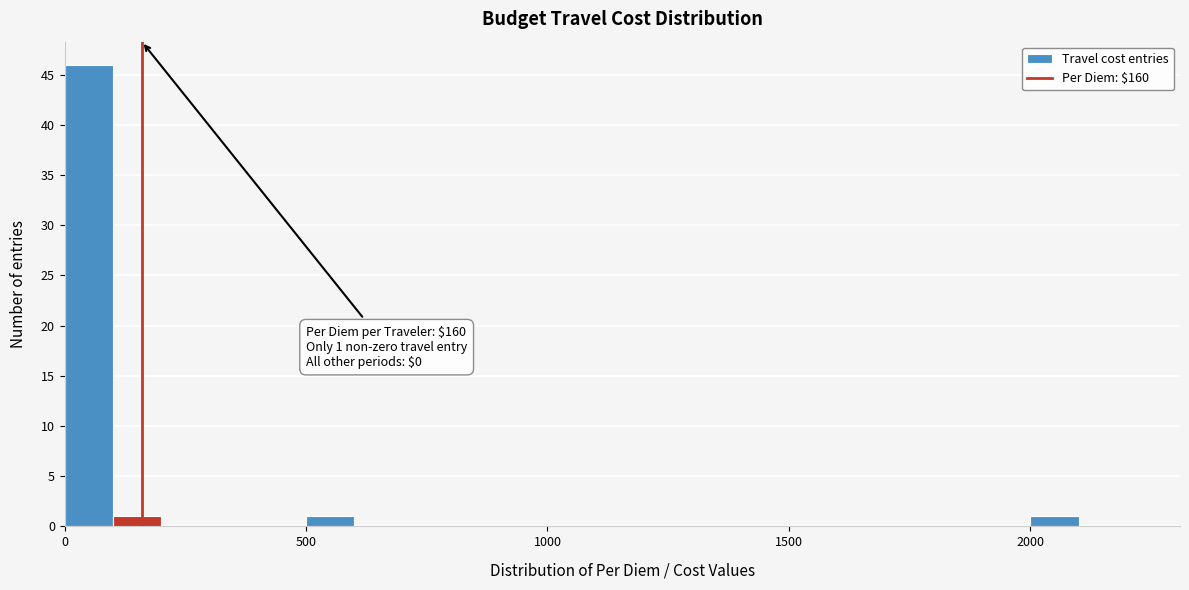

Read against the x-axis, roughly where is the centre of the tallest bar?

50